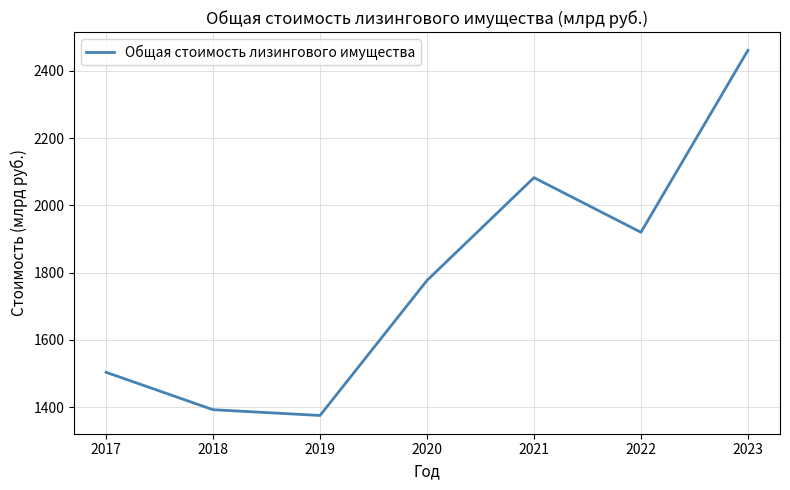

The chart shows a value of 2646.9 at 2022. True or false?

False